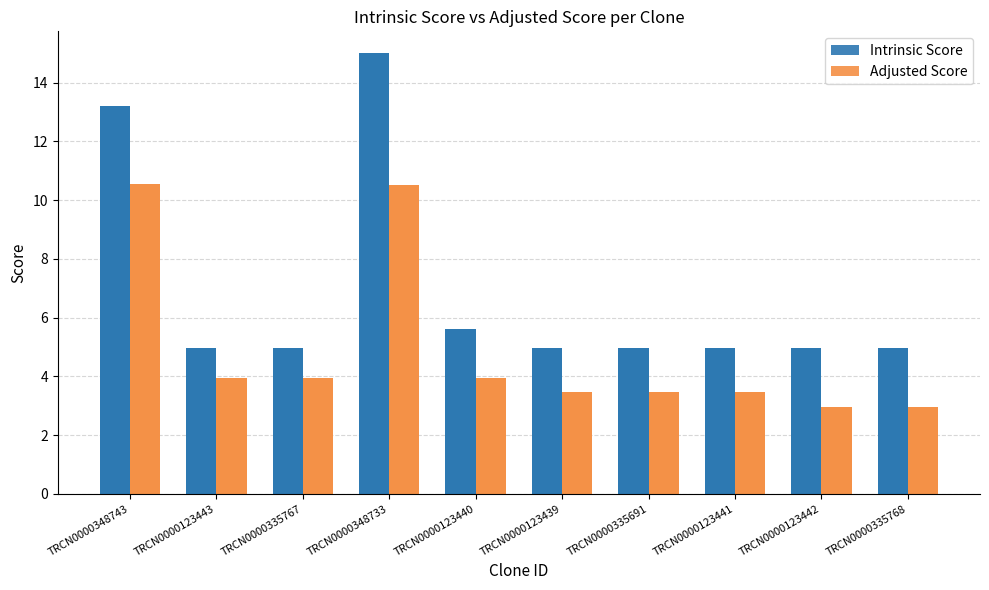

What is the difference between the maximum and minimum values in the Intrinsic Score series?

10.1